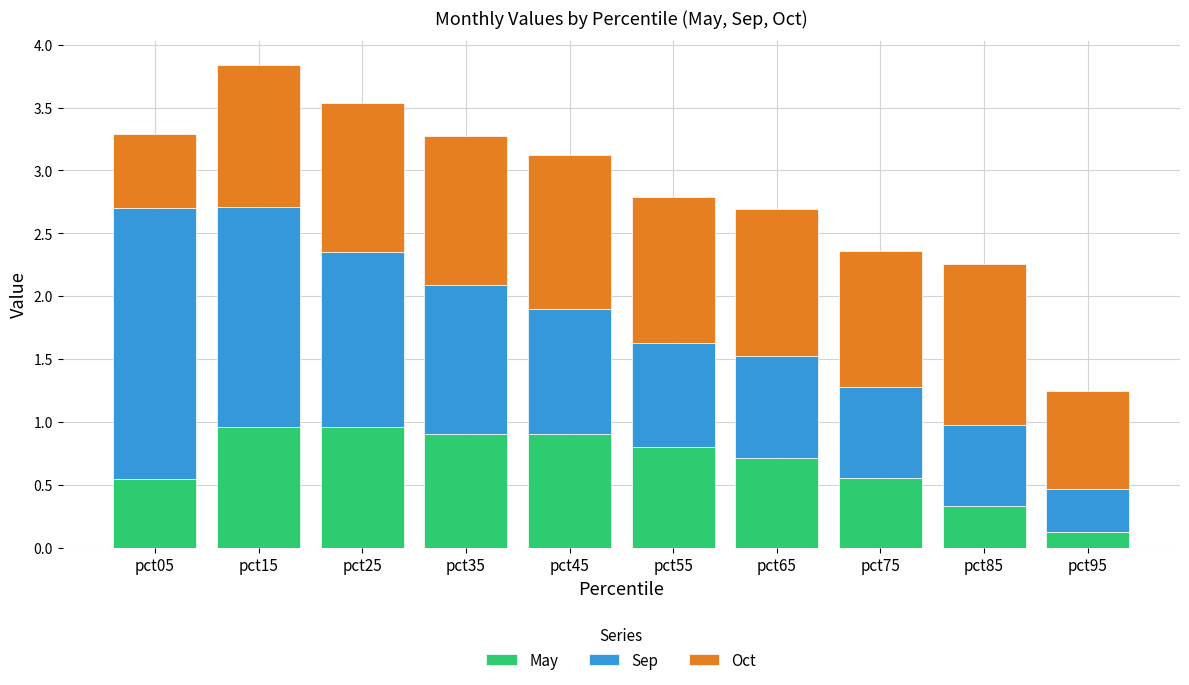

The value of May at pct75 is 0.9. True or false?

False